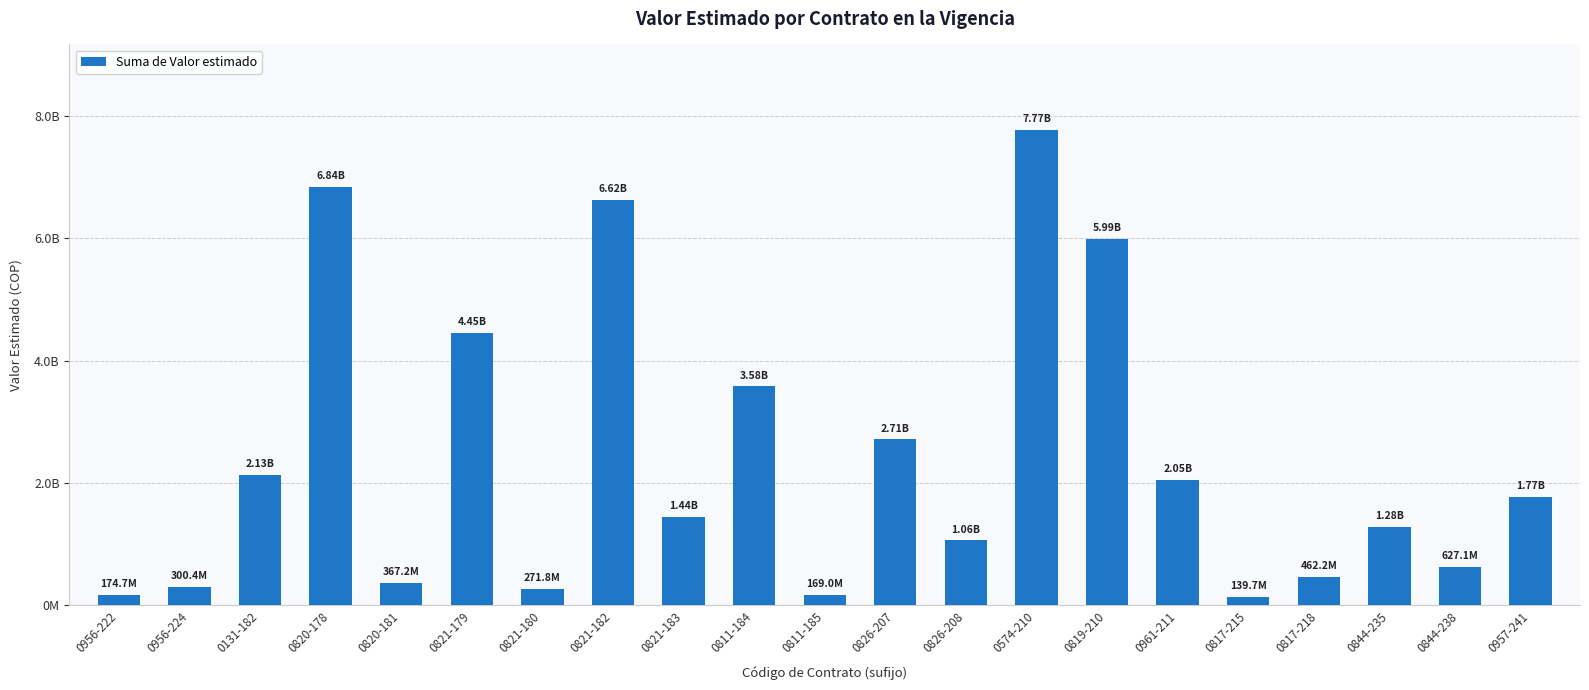

The chart shows a value of 2047480464 at 0961-211. True or false?

True